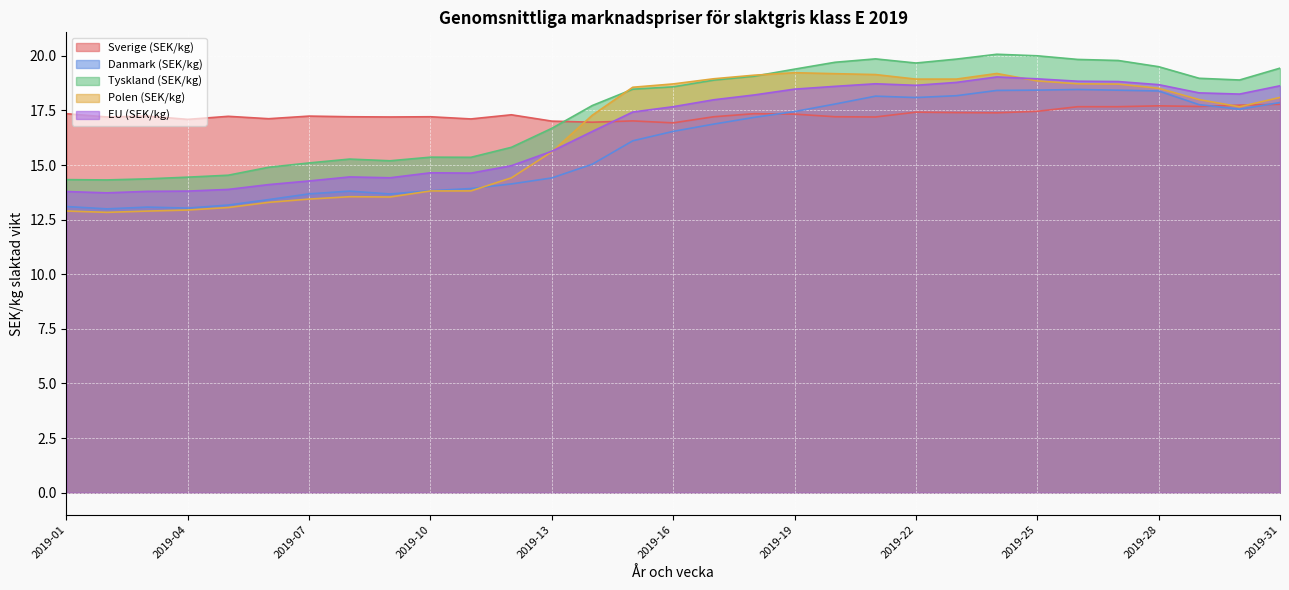

How many distinct data groups are displayed?

5